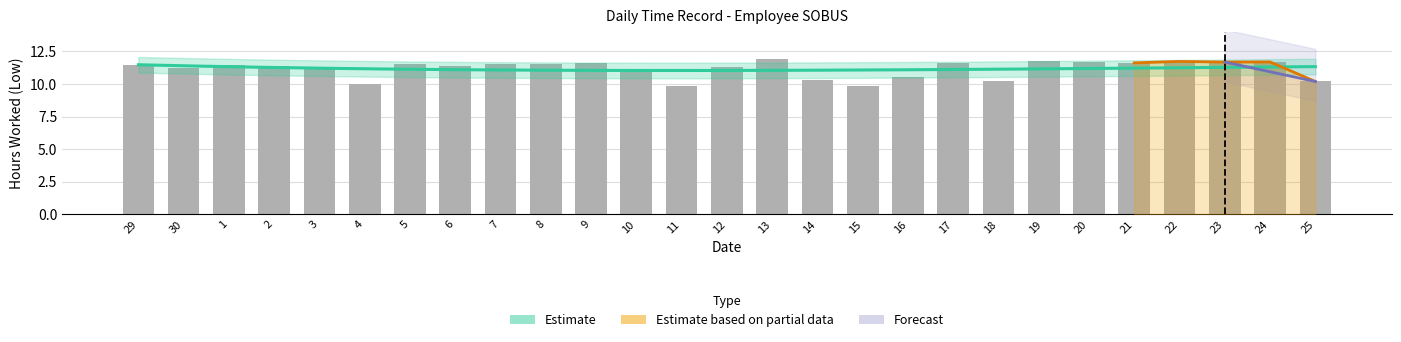

How many bars are there in total?

27